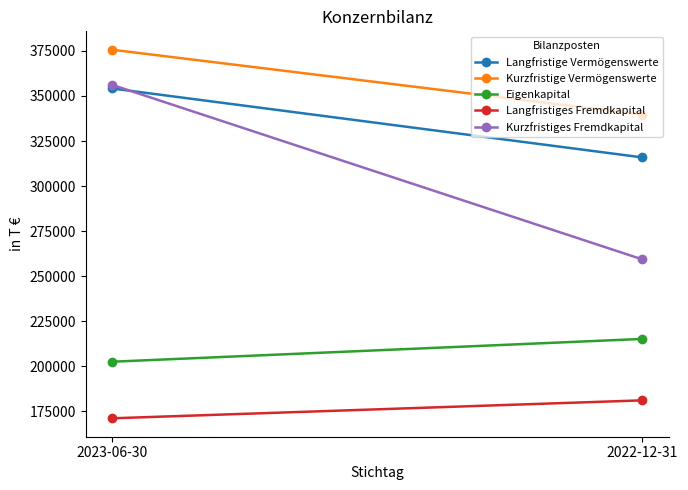

The Kurzfristige Vermögenswerte series shows 181434 at 2023-06-30. True or false?

False